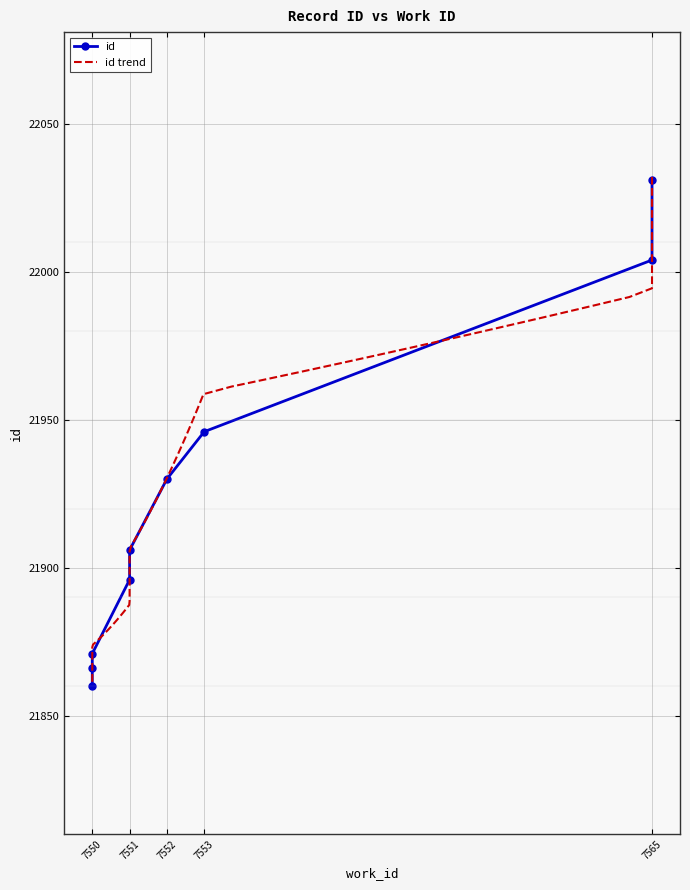

Read the value at 7551, to the nearest 10.

21900